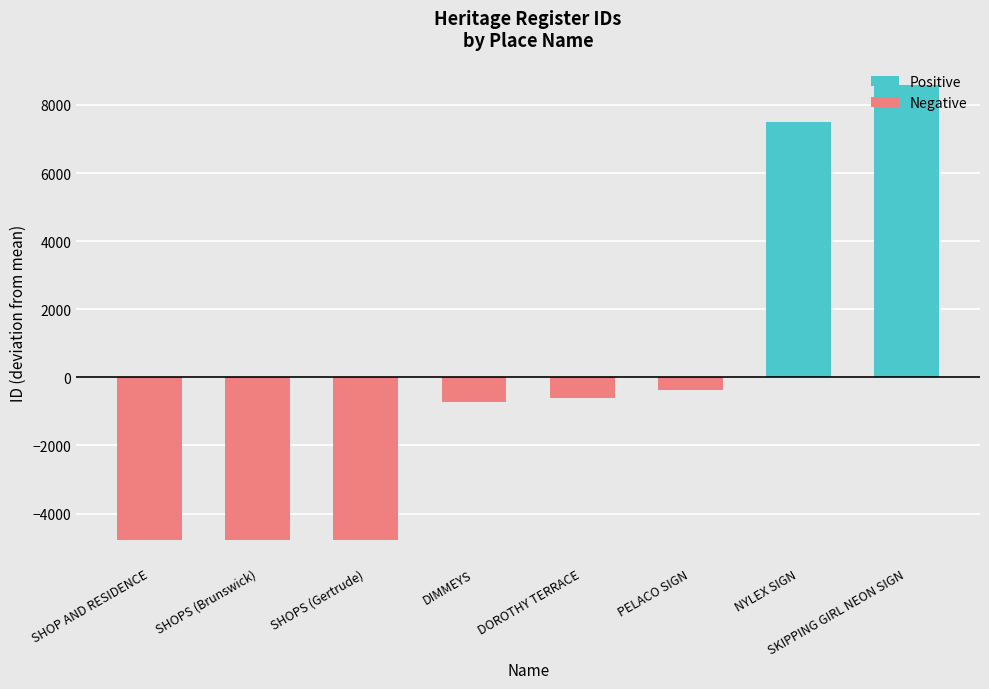

Which series has the largest range (max minus min)?

Positive